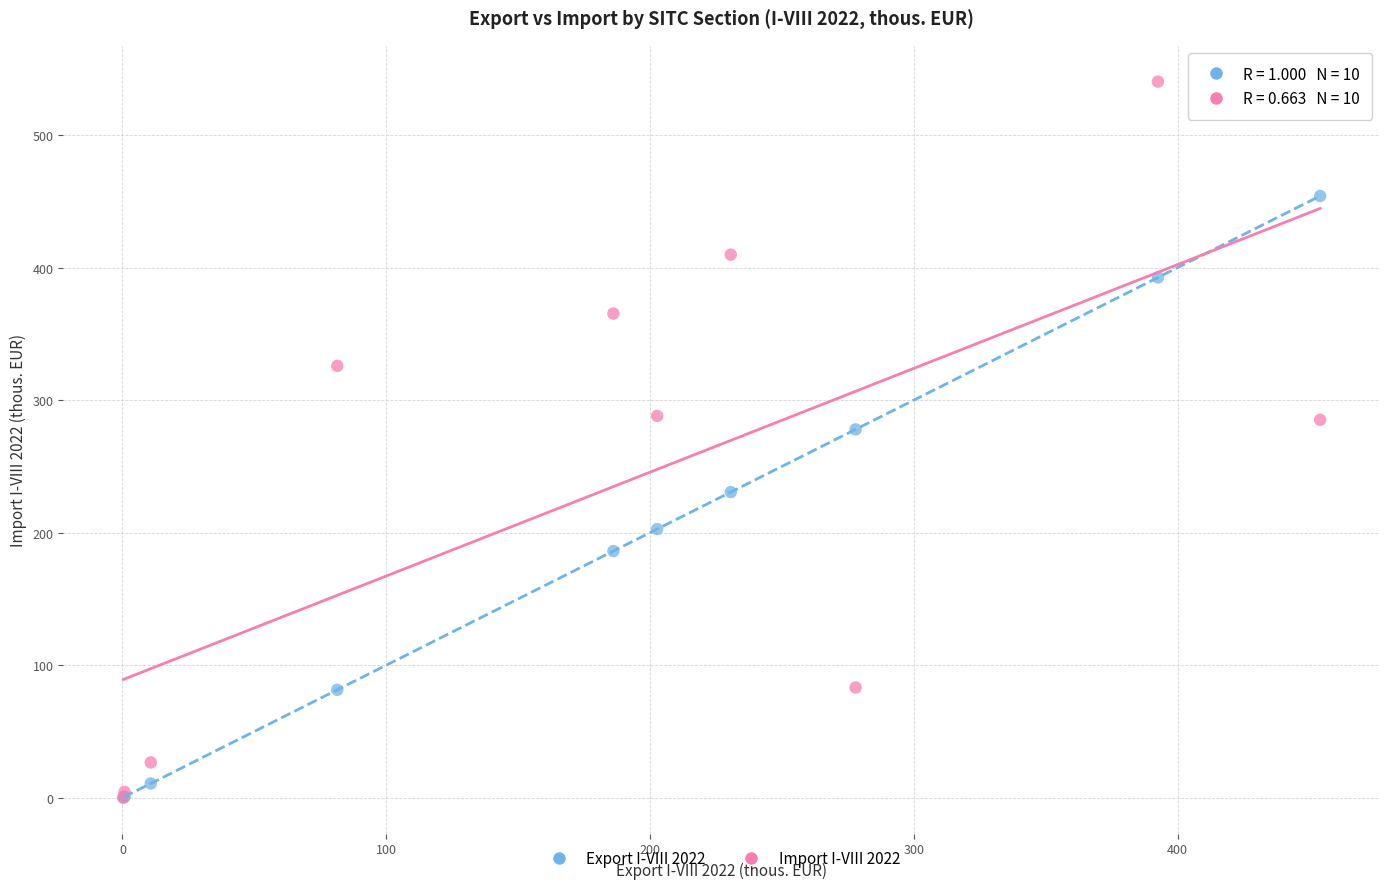

Which series contains the highest Y value?

Import I-VIII 2022